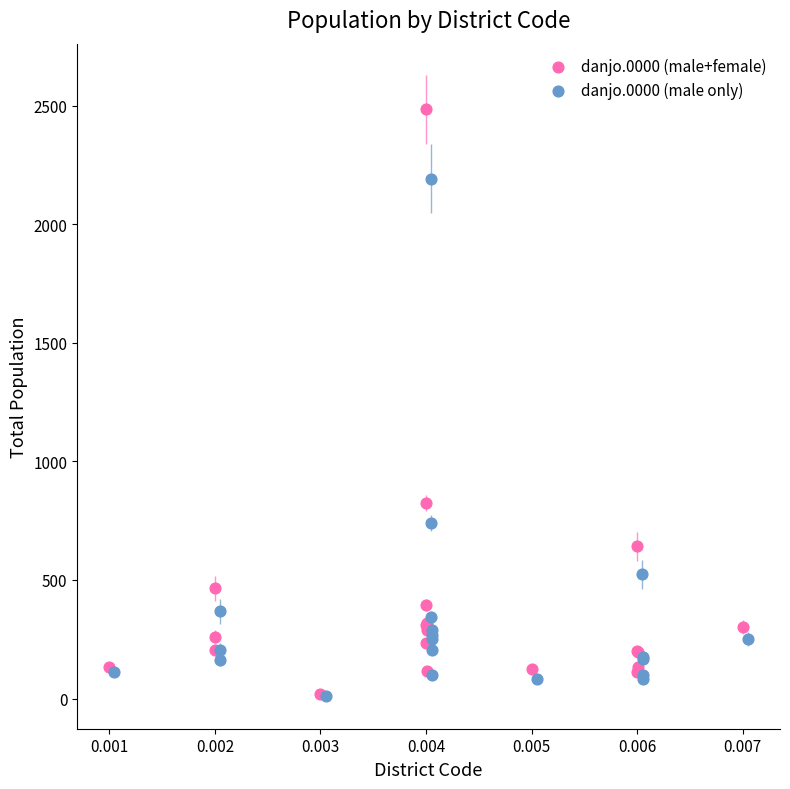

Which series contains the highest Y value?

danjo.0000 (male+female)